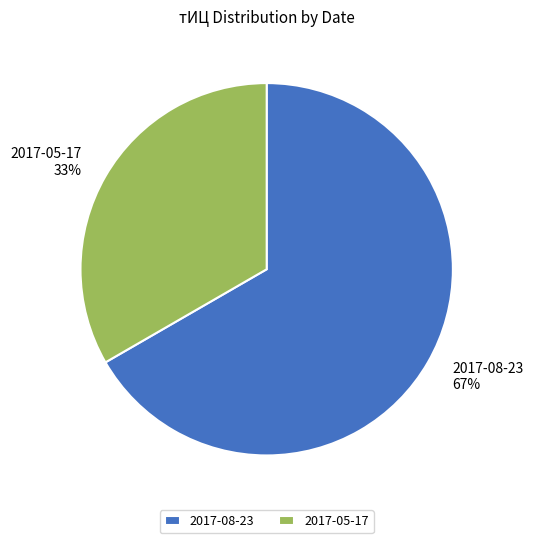

Between 2017-08-23 and 2017-05-17, which is larger?

2017-08-23